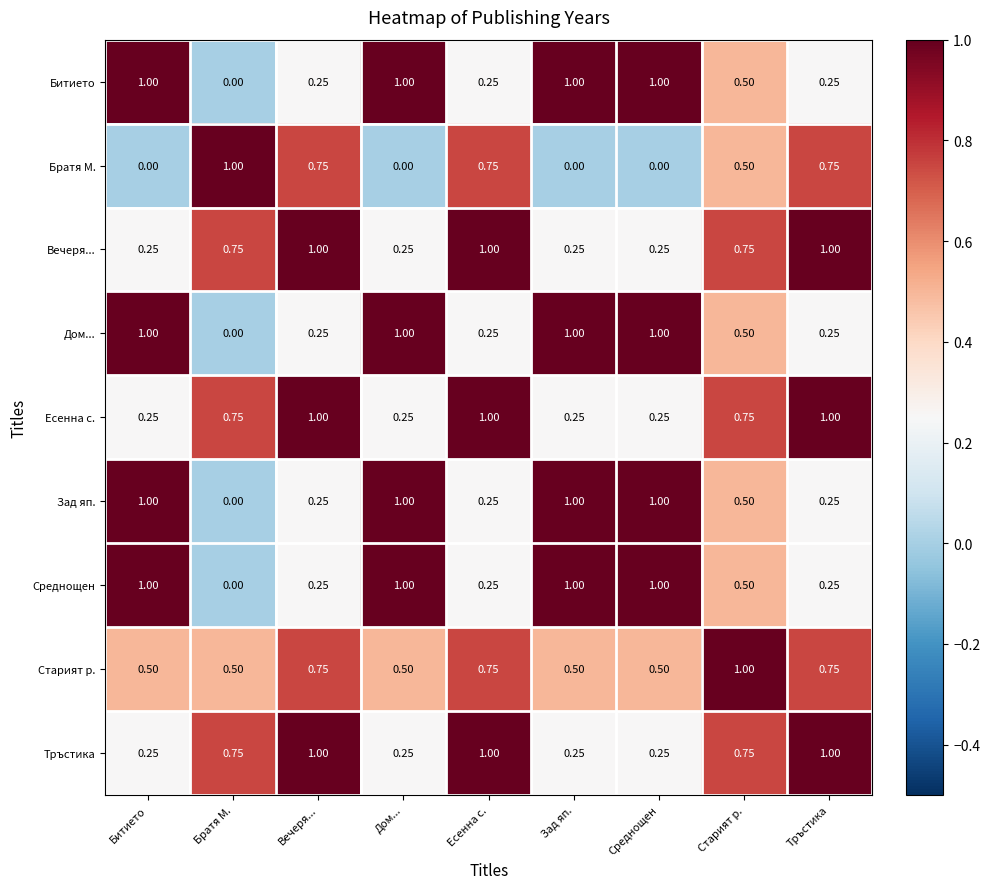

Is the value of Старият р. at Есенна с. greater than the value of Братя М. at Старият р.?

Yes